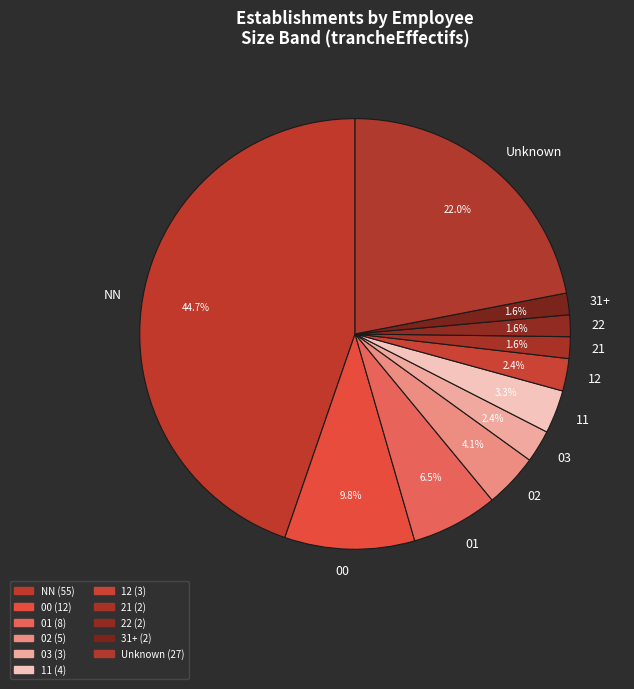

To the nearest percent, what is the difference between the largest and smallest slice percentages?

43%